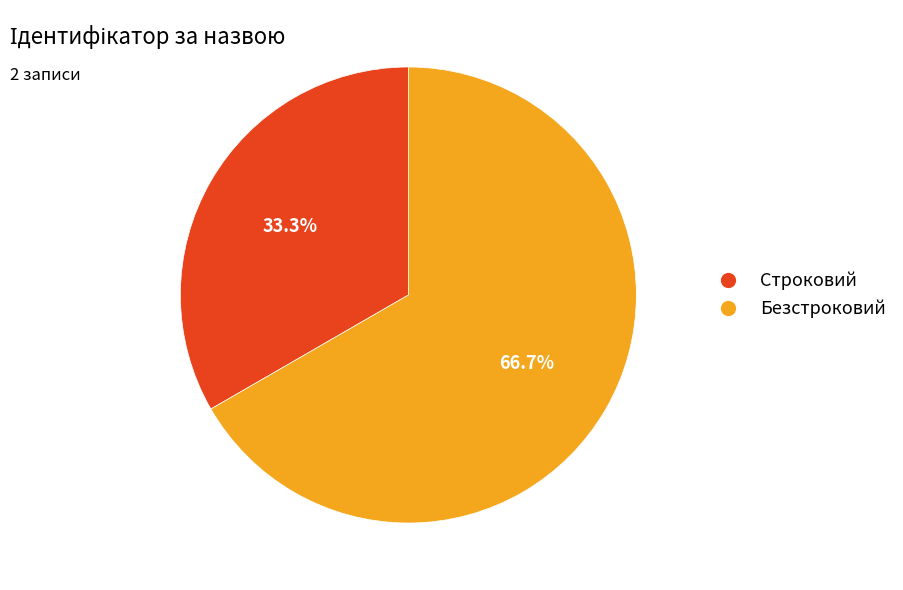

What is the majority slice?

Безстроковий